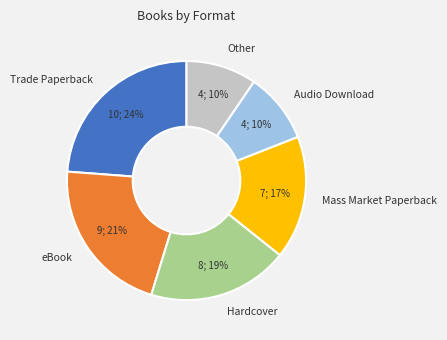

Count the number of slices in the pie.

6